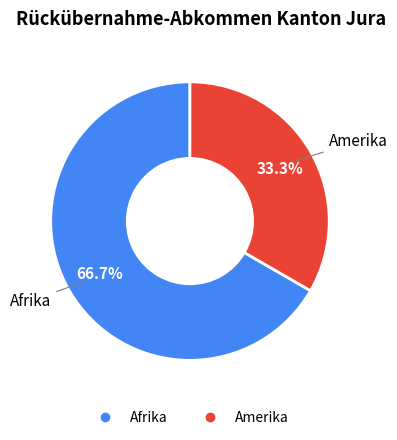

Does Afrika account for over 50% of the chart?

Yes